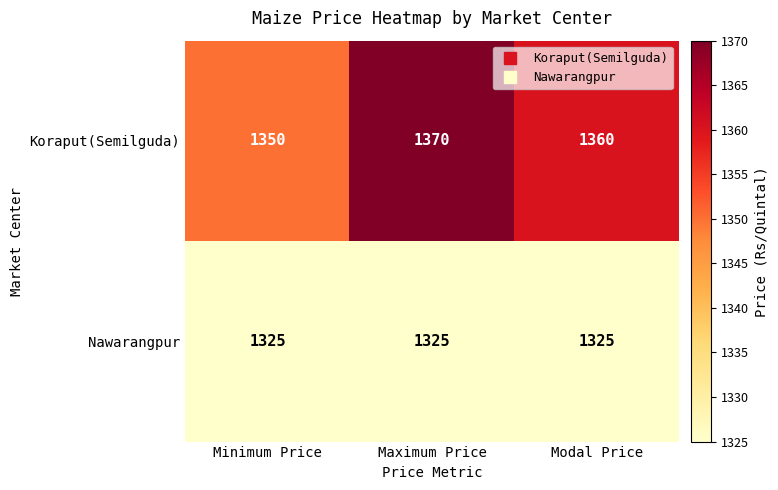

Reading left to right, what are all the values shown in this chart?

Koraput(Semilguda): Minimum Price=1350	Maximum Price=1370	Modal Price=1360
Nawarangpur: Minimum Price=1325	Maximum Price=1325	Modal Price=1325